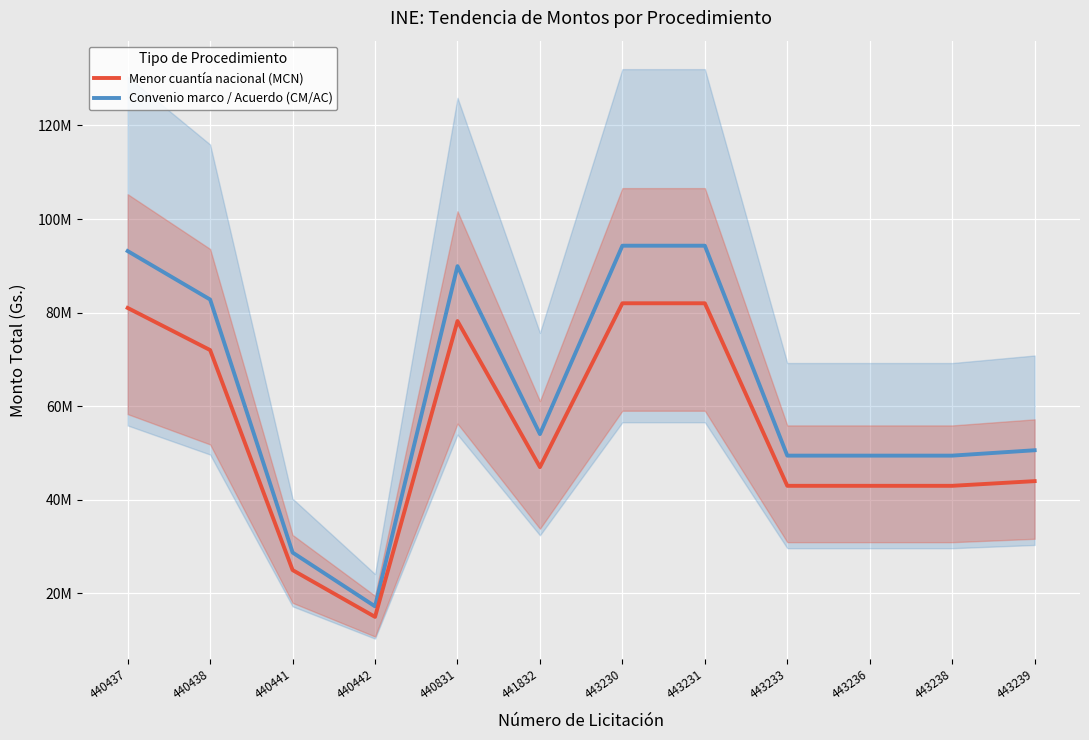

True or false: Menor cuantía nacional (MCN) and Convenio marco / Acuerdo (CM/AC) intersect in this chart.

False